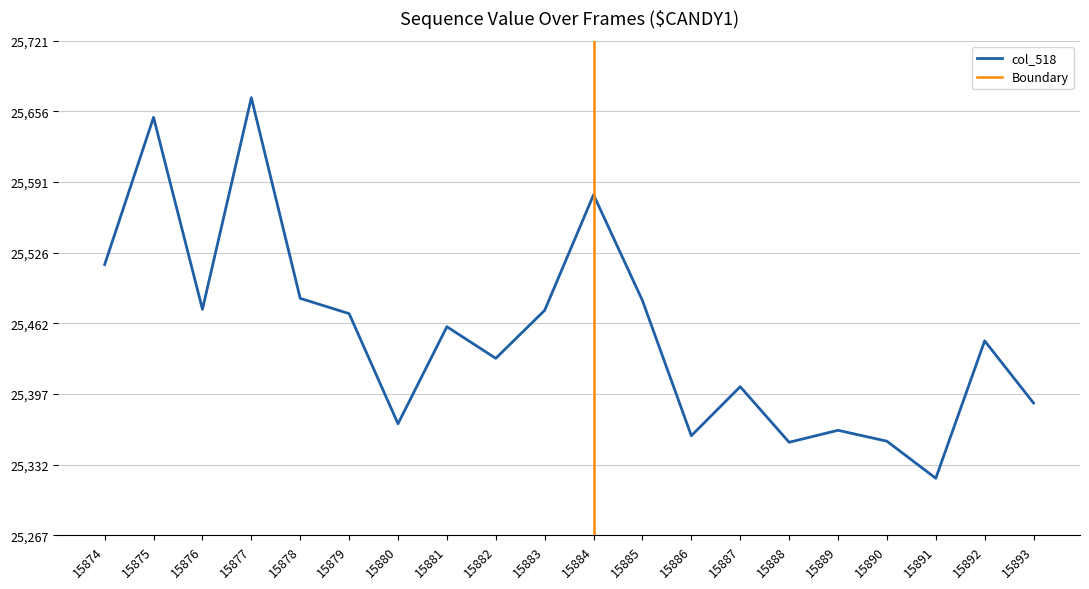

Between 15885 and 15886, which is larger?

15885